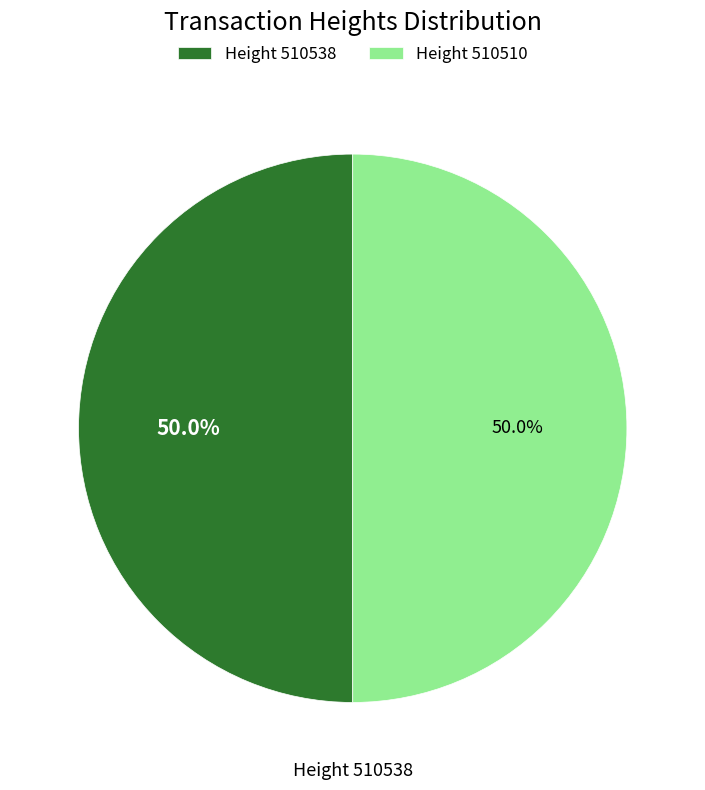

Count the number of slices in the pie.

2